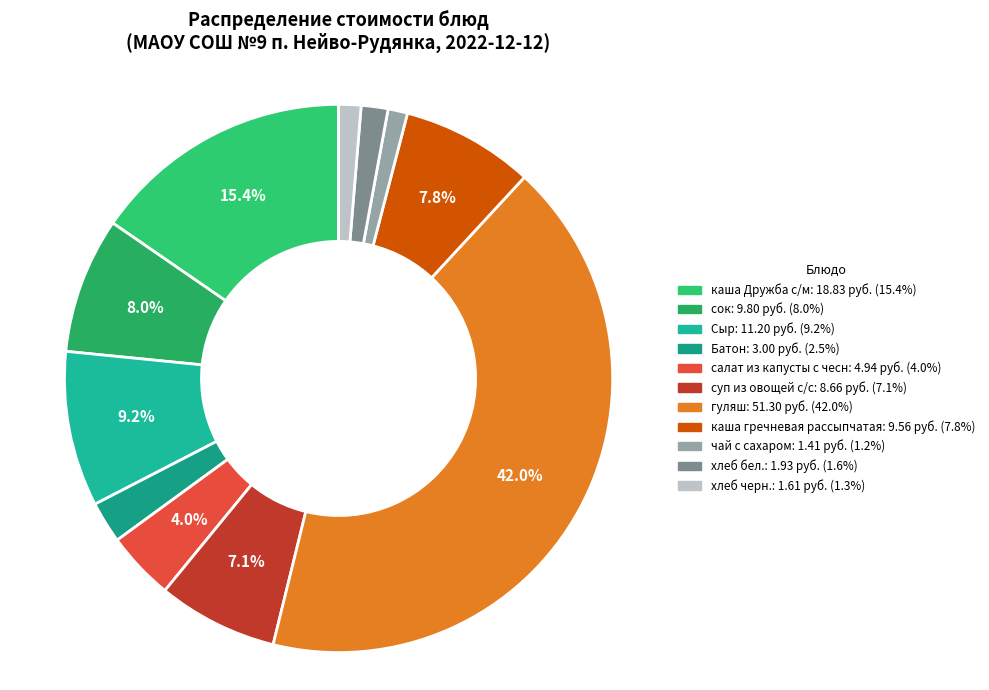

How many segments does this pie chart have?

11